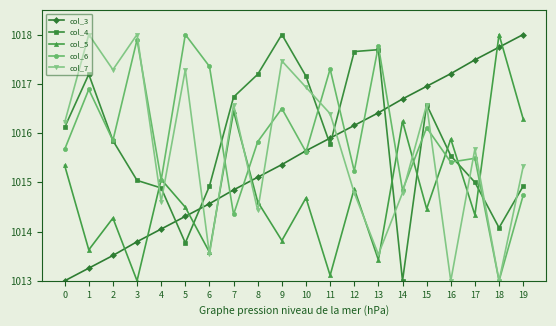

At which label does col_5 reach its minimum?

3